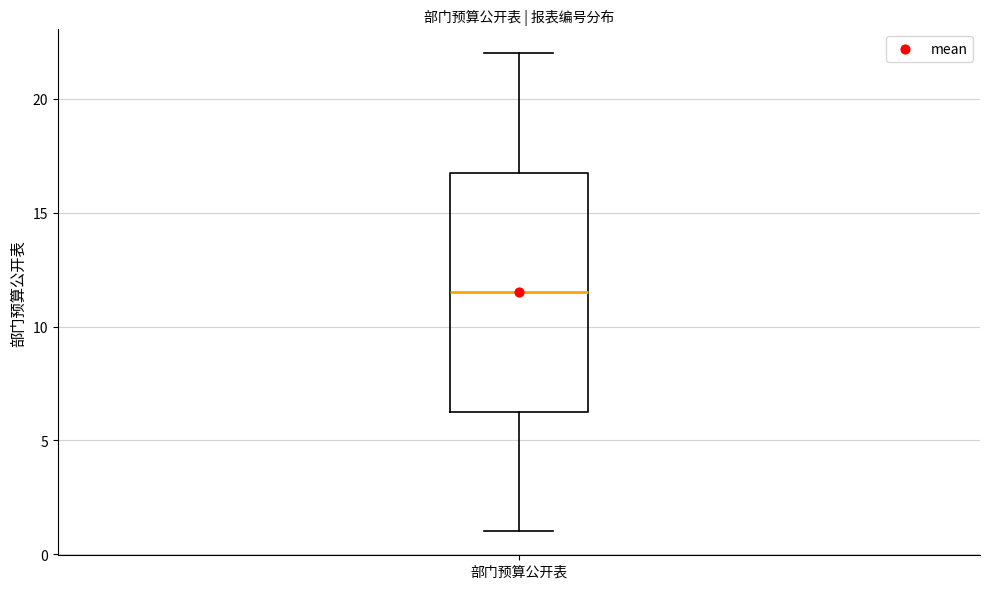

Read this box plot against the y-axis: the position of the median line, the range covered by the box, and the ends of both whiskers. The values are not printed on the chart, so give them approximately, as read against the axis.

median 11.5, box 6.5 to 17.0, whiskers 1.0 to 22.0